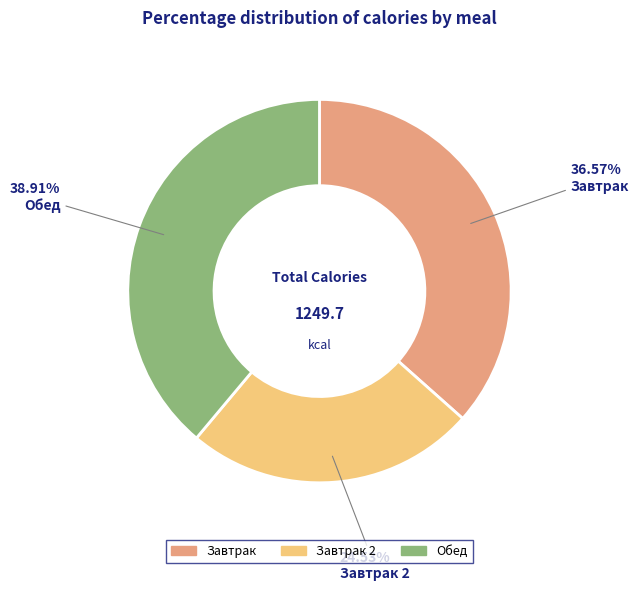

What is the smallest slice in the pie chart?

Завтрак 2